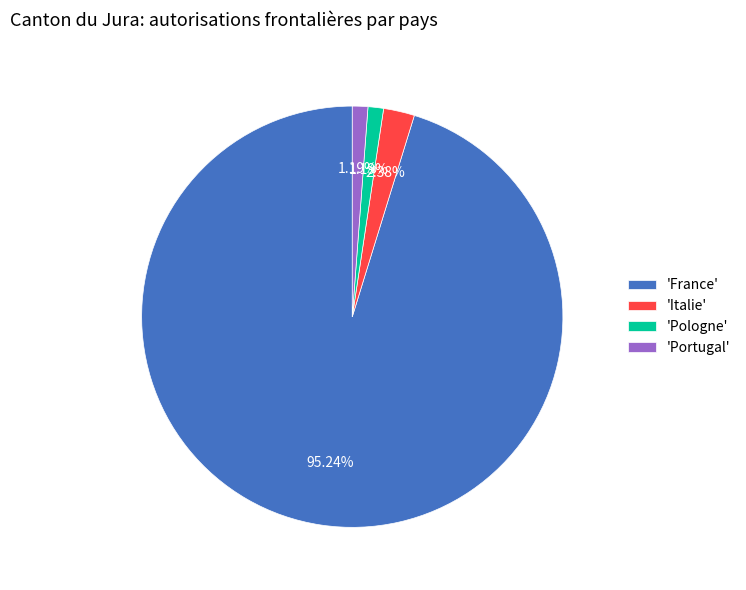

Which category has the biggest portion of the pie?

'France'